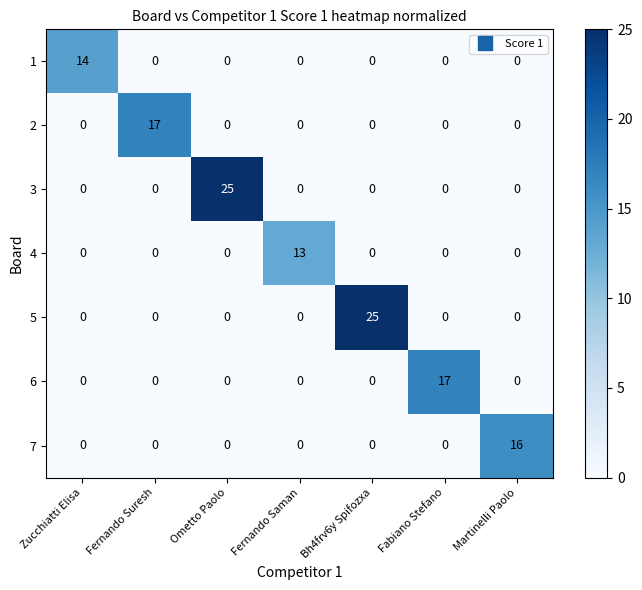

What is the total value across all series at Fernando Saman?

13